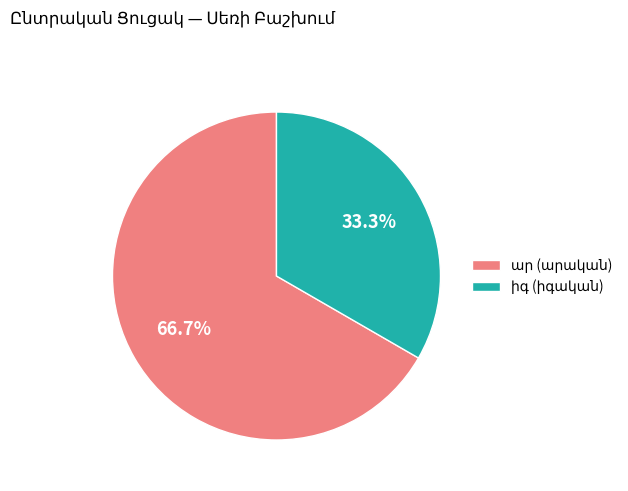

Does any single category account for the majority?

Yes